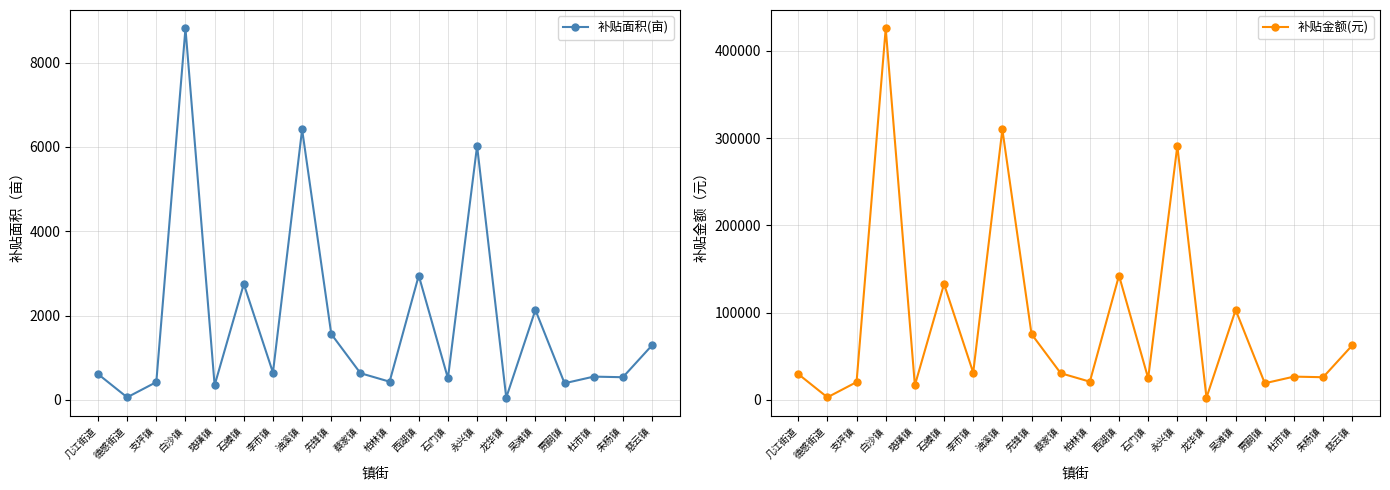

Reading right to left, list all the values displayed in this chart.

补贴面积(亩): 慈云镇=1297.2	朱杨镇=539.6	杜市镇=554.0	贾嗣镇=396.6	吴滩镇=2134.9	龙华镇=56.0	永兴镇=6024.6	石门镇=515.0	西湖镇=2950.8	柏林镇=433.9	蔡家镇=635.3	先锋镇=1563.5	油溪镇=6416.3	李市镇=649.0	石蟆镇=2749.8	珞璜镇=350.0	白沙镇=8810.7	支坪镇=424.0	德感街道=62.9	几江街道=615.0
补贴金额(元): 慈云镇=62650.9	朱杨镇=26061.1	杜市镇=26756.5	贾嗣镇=19156.5	吴滩镇=103109.3	龙华镇=2704.6	永兴镇=290971.8	石门镇=24873.0	西湖镇=142516.7	柏林镇=20957.0	蔡家镇=30683.6	先锋镇=75511.4	油溪镇=309886.3	李市镇=31344.8	石蟆镇=132808.6	珞璜镇=16904.0	白沙镇=425530.4	支坪镇=20477.9	德感街道=3039.8	几江街道=29702.7